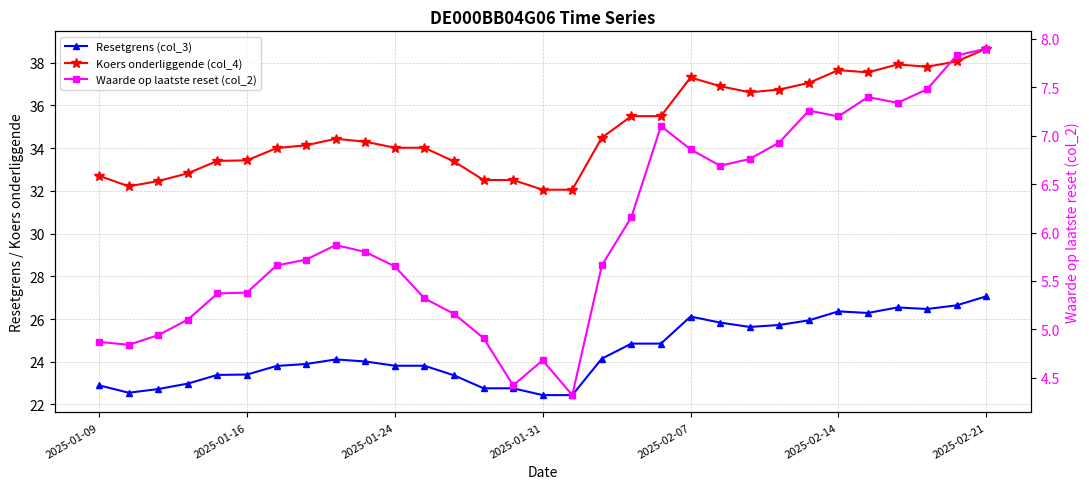

Does the chart have visible grid lines?

Yes